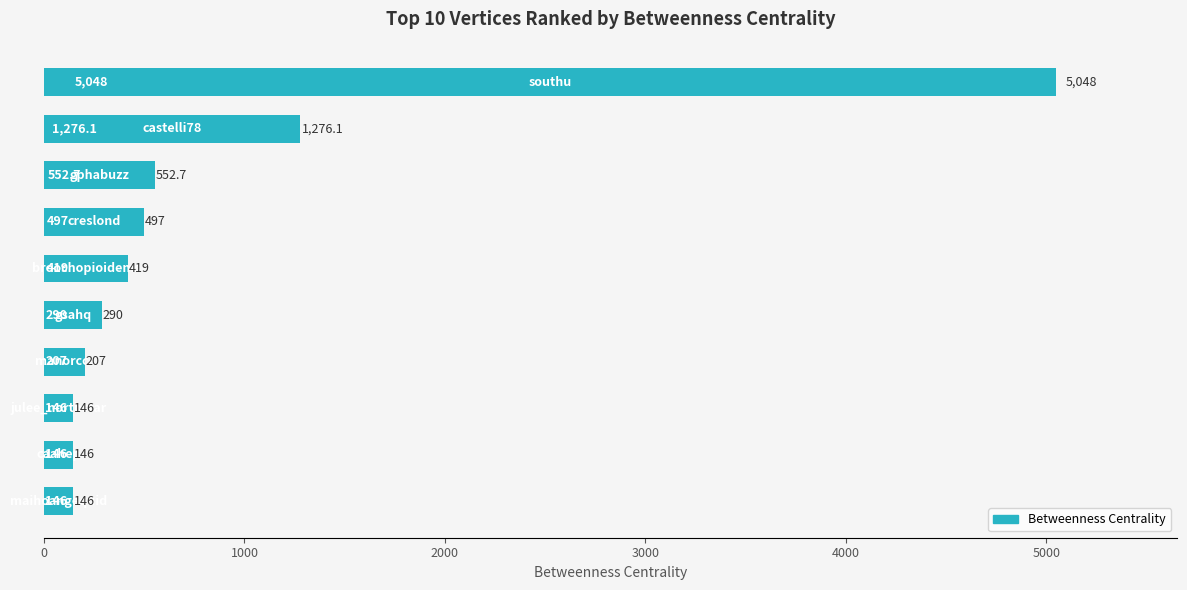

What is the greatest value displayed?

5048.0